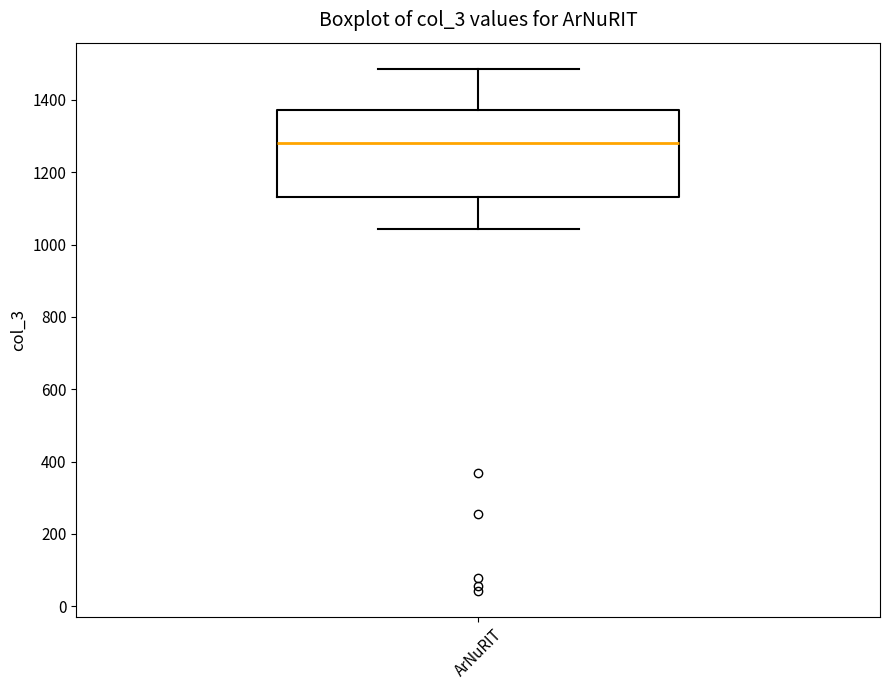

Transcribe this box plot: give where the median line is, the range the box spans, and where the two whiskers end, as read against the y-axis. The values are not printed on the chart, so give them approximately, as read against the axis.

median 1280, box 1140 to 1380, whiskers 1040 to 1480